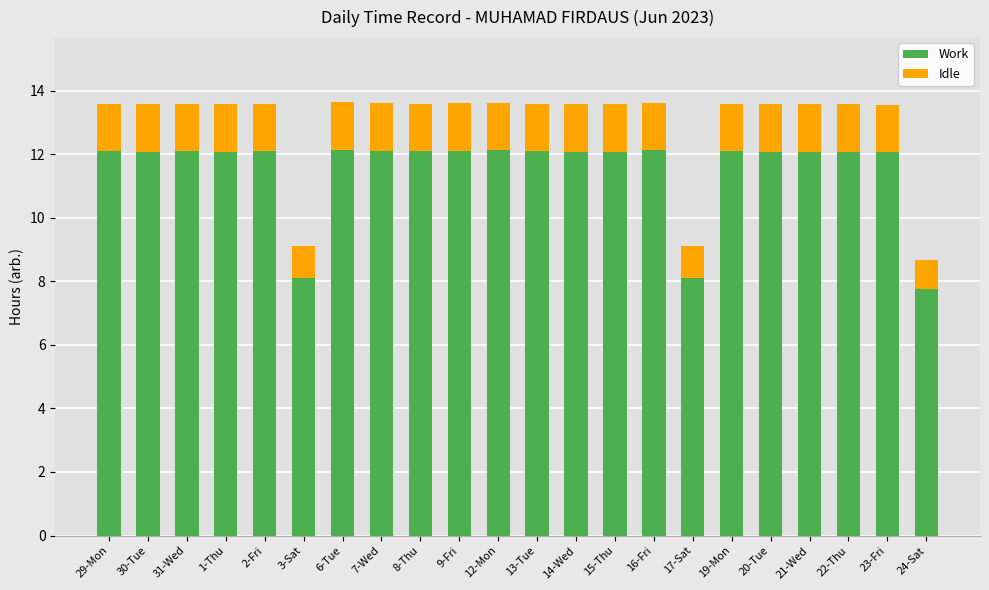

What is the sum of all Work values?

253.7